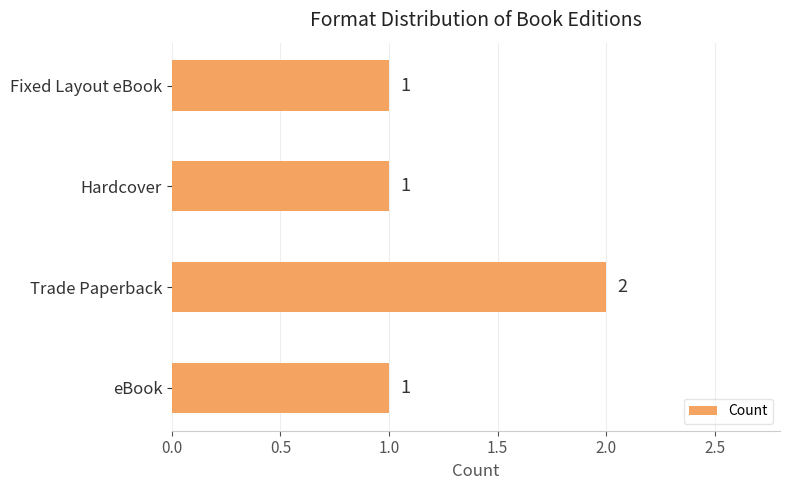

What is the change in value from eBook to Trade Paperback?

+1